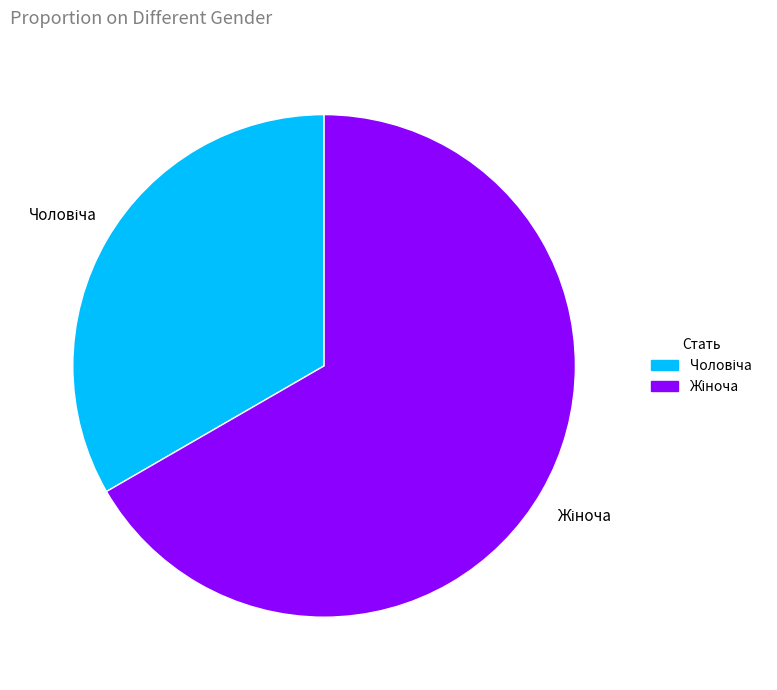

How many slices are in this pie chart?

2